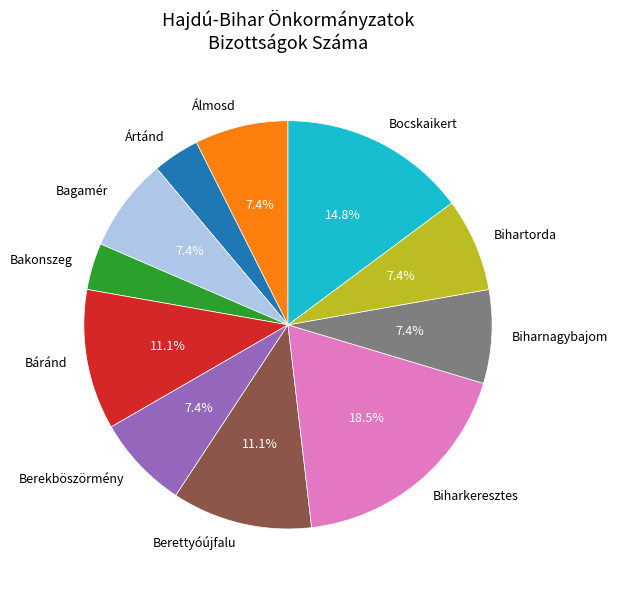

Combined, do Biharkeresztes and Bocskaikert account for over 50%?

No